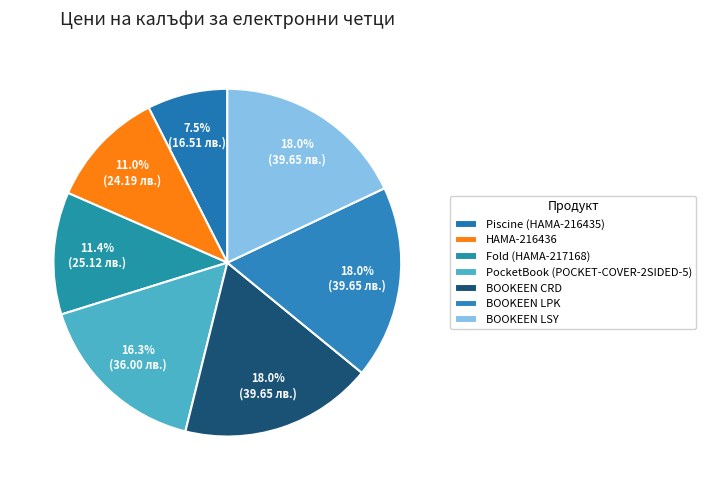

Which has a higher value, Fold (HAMA-217168) or BOOKEEN LPK?

BOOKEEN LPK